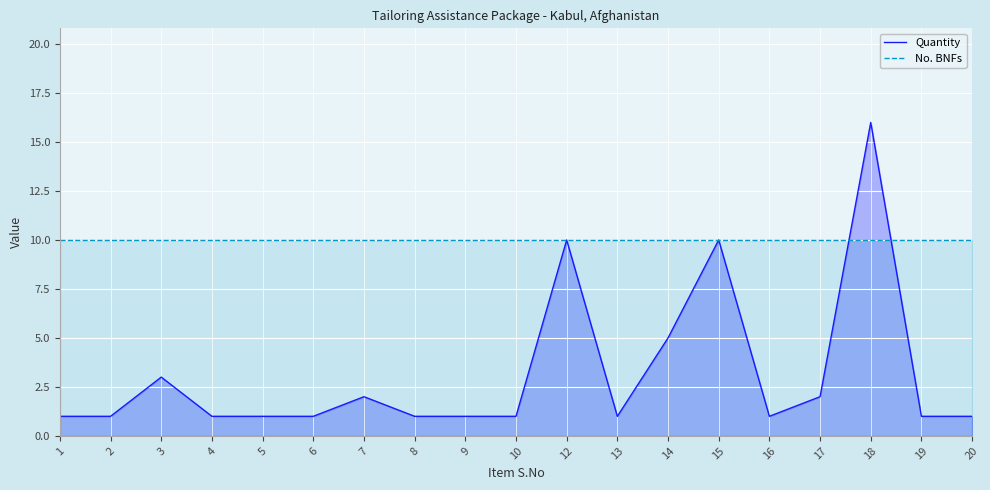

How many times do No. BNFs and Quantity cross each other?

2